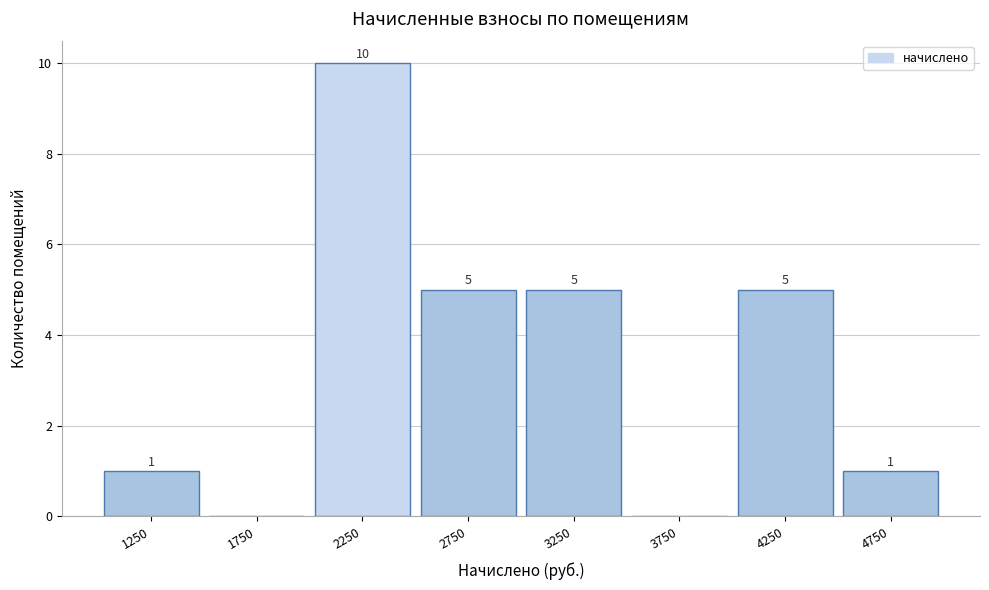

Which range on the x-axis has the tallest bar?

2000 to 2500